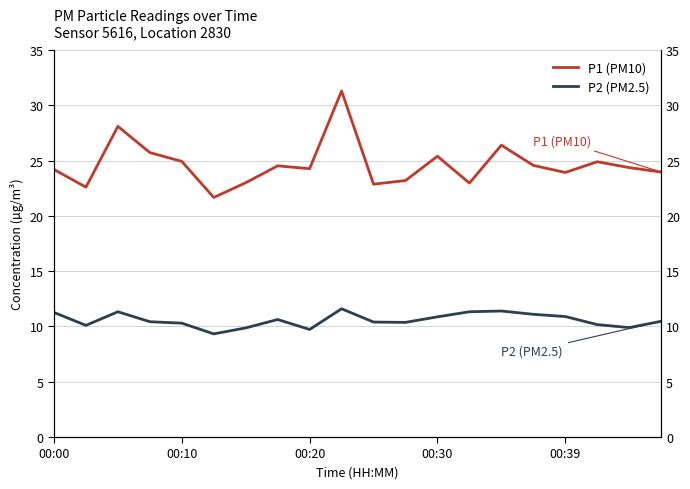

What is the average value of the P1 (PM10) series?

24.6